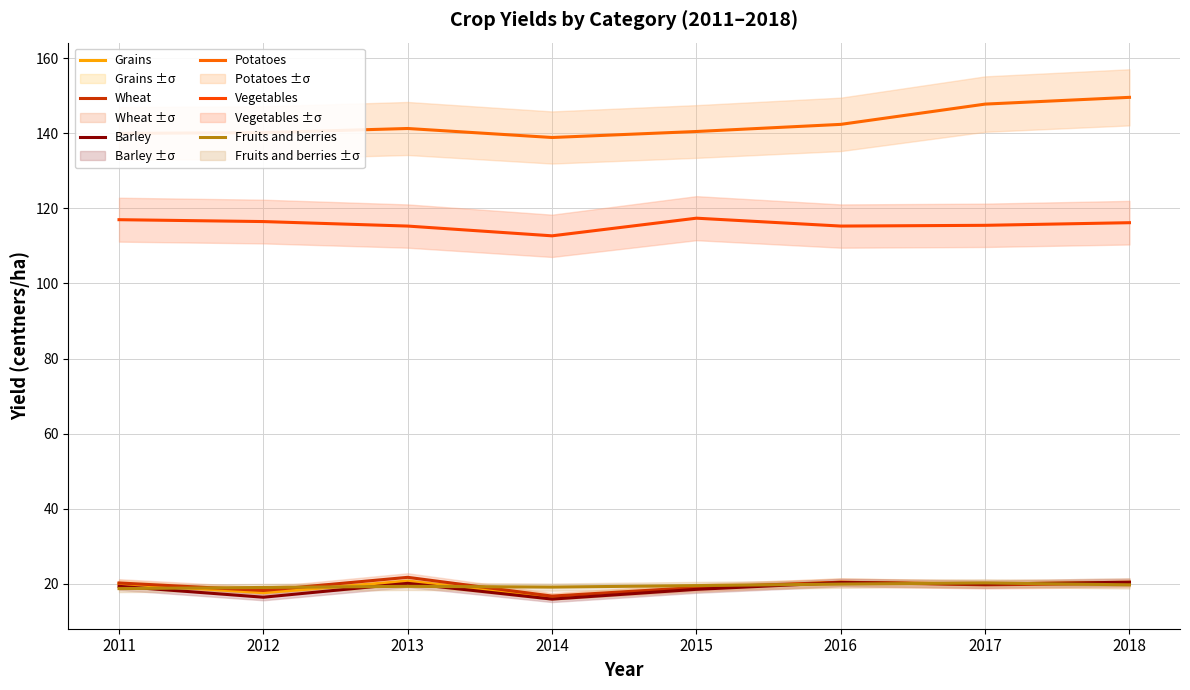

How many data points in Potatoes are less than 141?

4